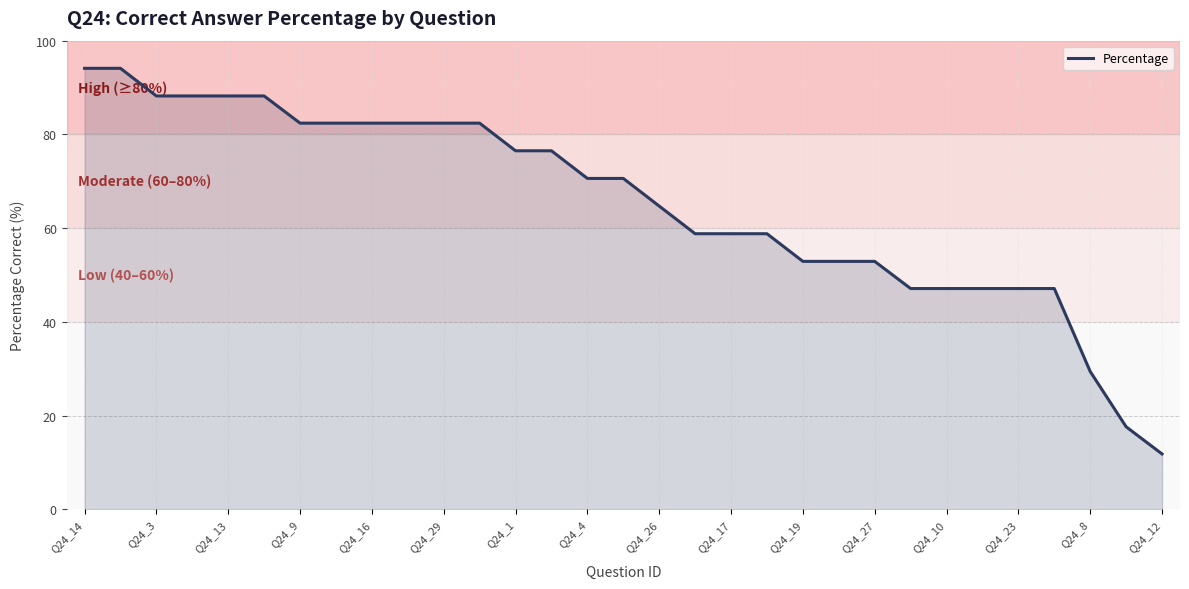

What is the minimum value shown in the chart?

11.8